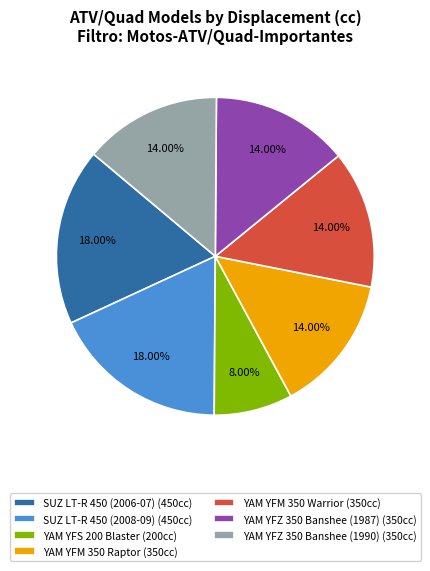

Approximately how many times larger is the value at YAM YFZ 350 Banshee (1990) (350cc) compared to SUZ LT-R 450 (2008-09) (450cc)?

0.8